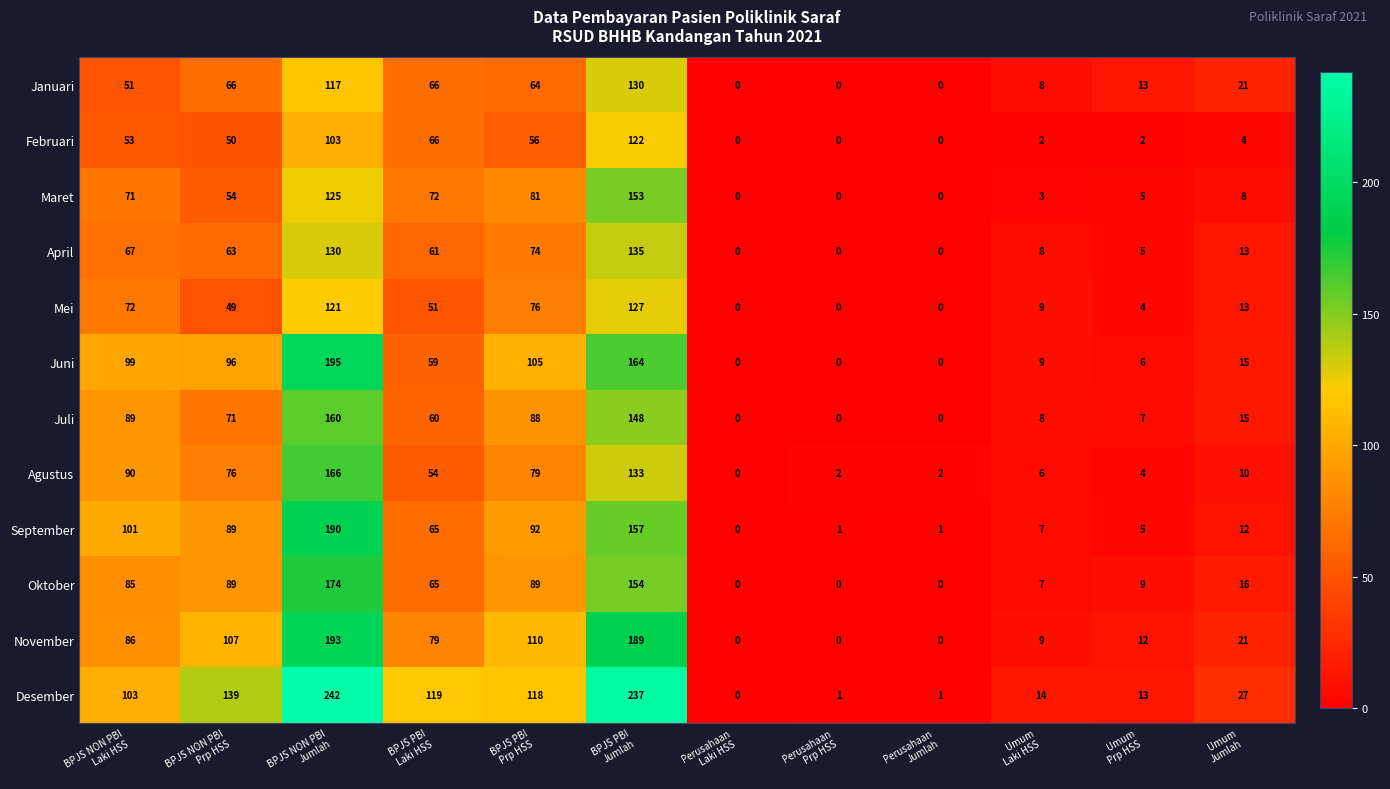

What is the difference between the second highest and second lowest values in the Oktober series?

154